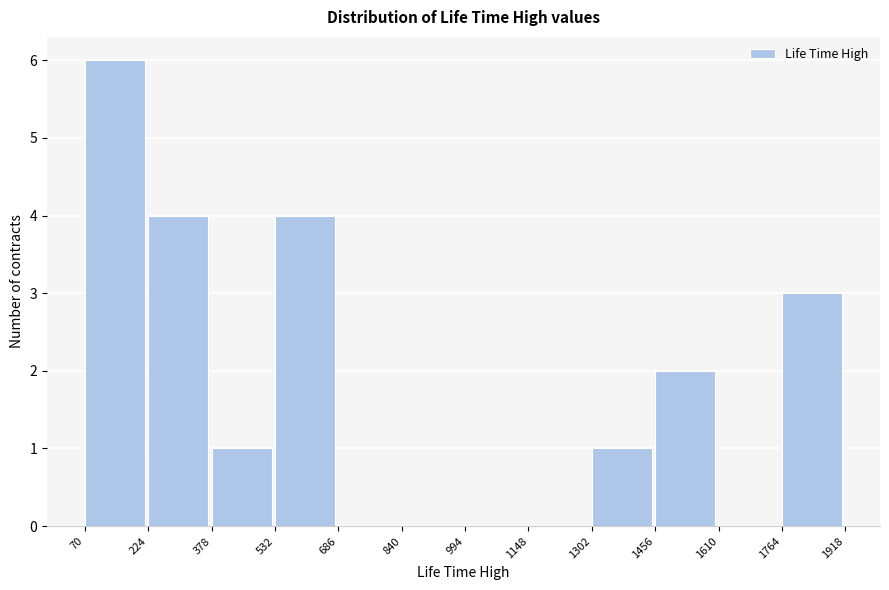

How tall is the bar that spans 1456 to 1610 on the x-axis? The values are not printed on the chart, so give them approximately, as read against the axis.

2